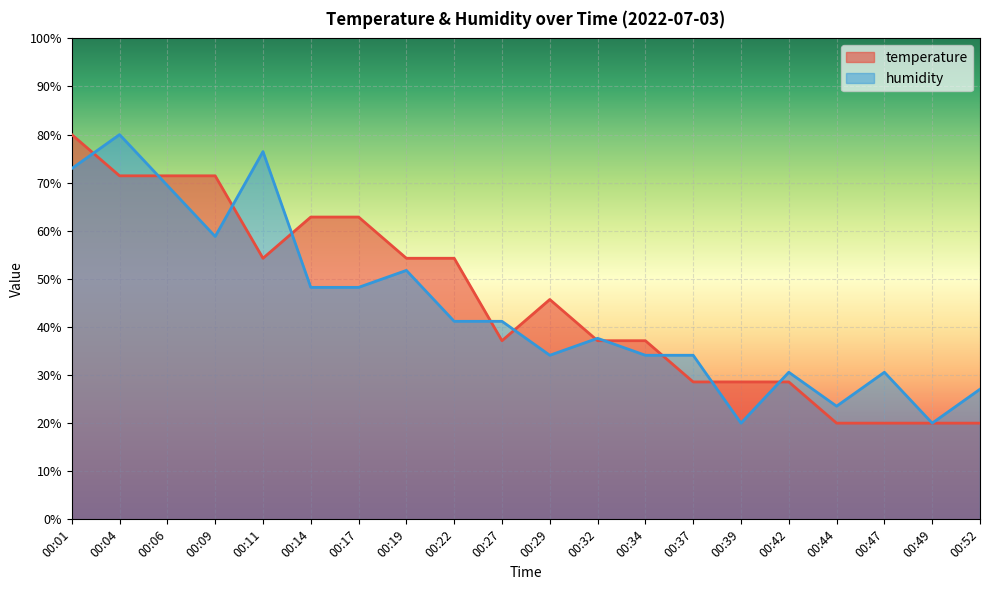

True or false: temperature has more than 2 interior local peaks.

False